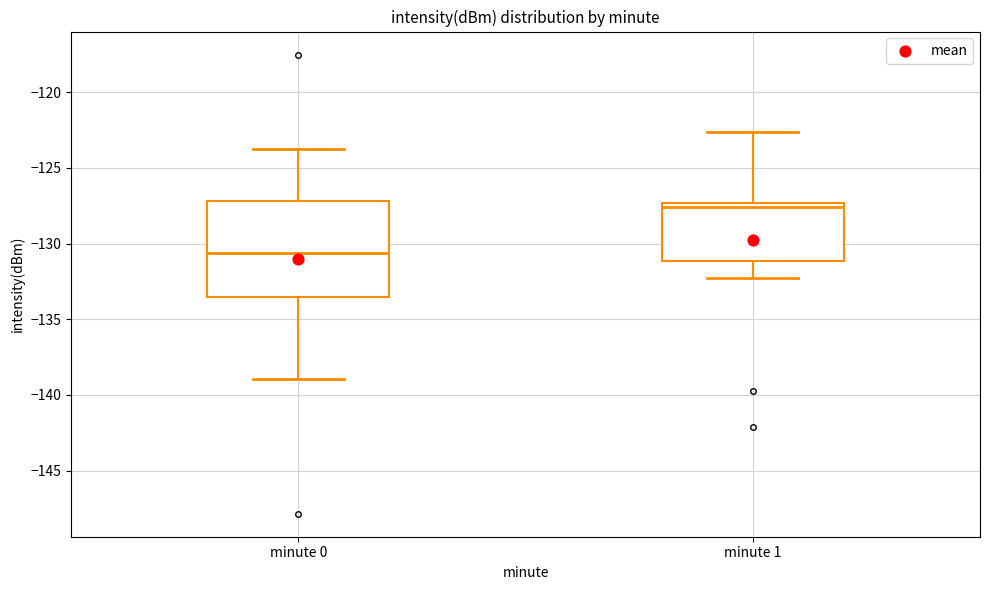

Which box has the highest median line?

minute 1